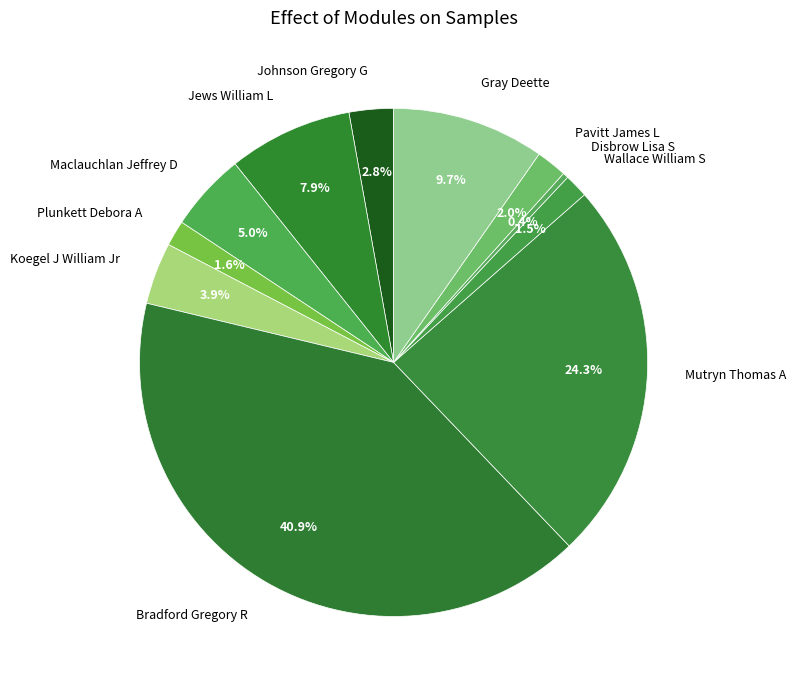

How many segments does this pie chart have?

11